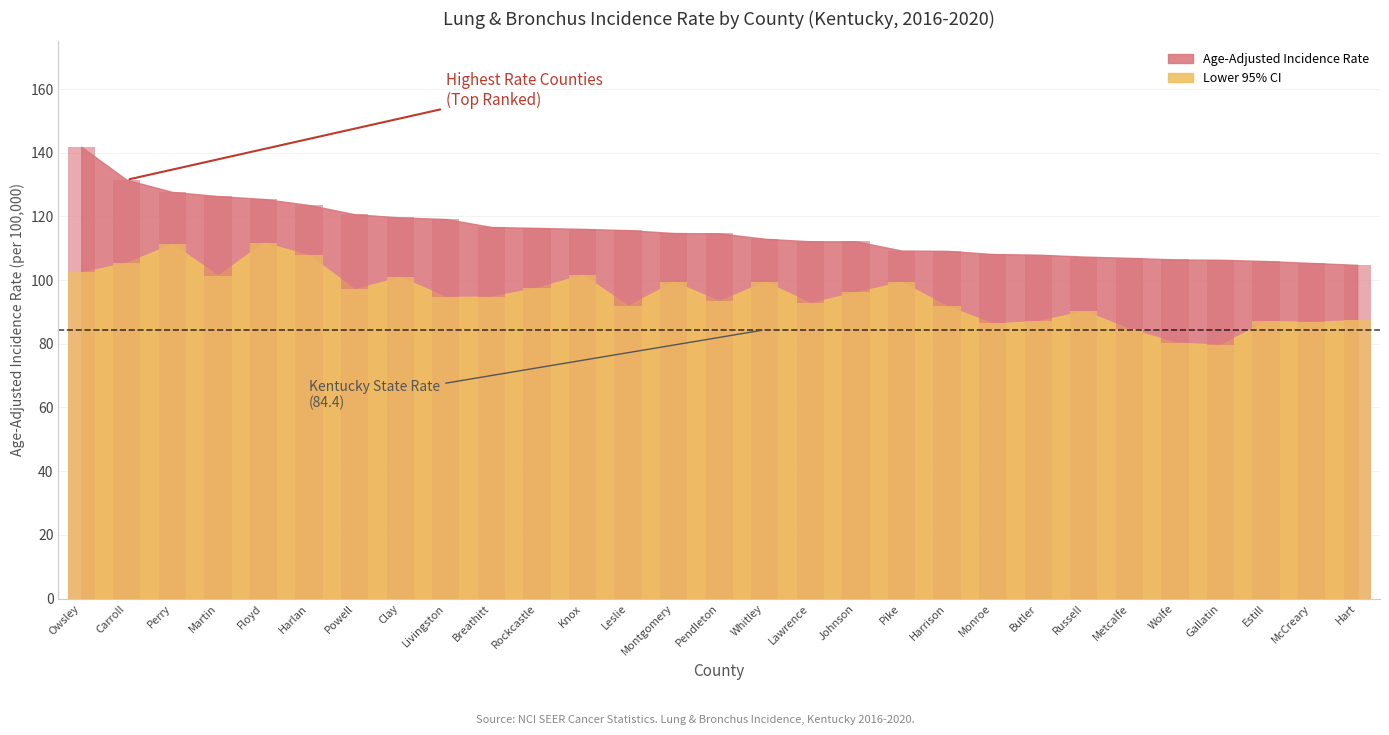

Which label corresponds to the smallest value in the chart?

Gallatin